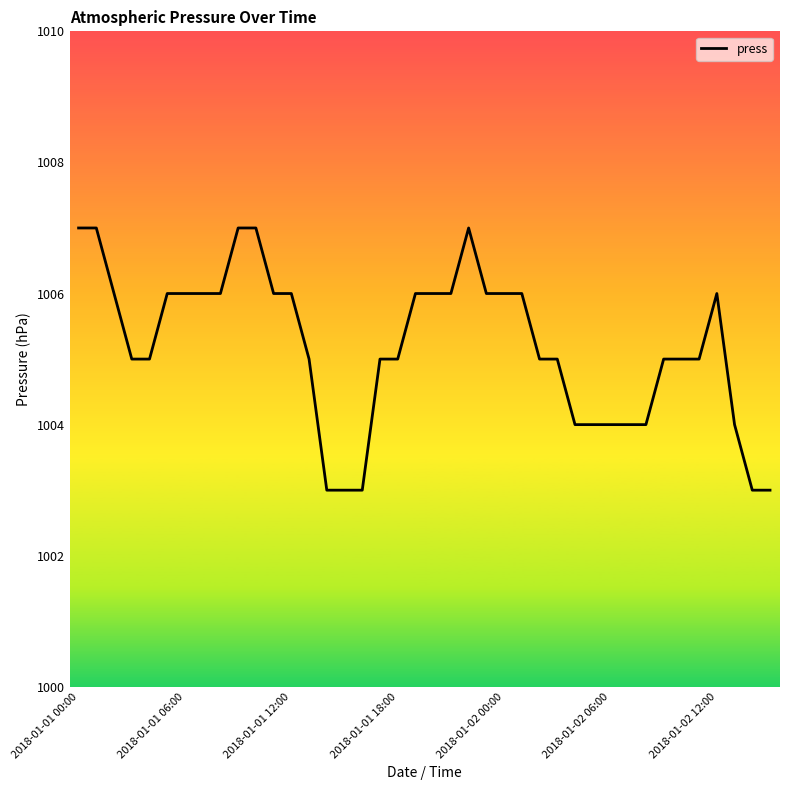

What is the average value?

1005